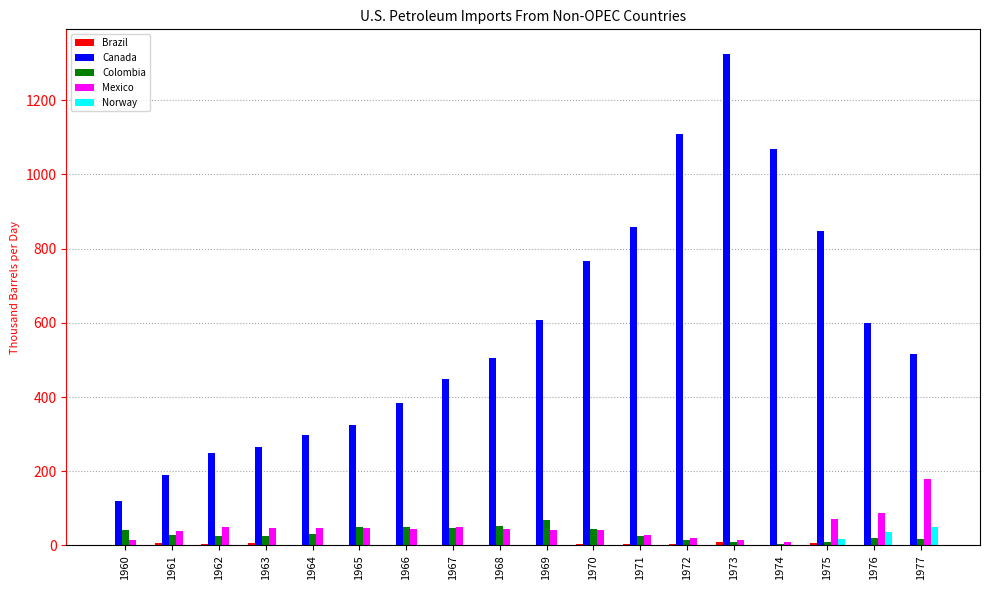

Which series has the largest total across all categories?

Canada